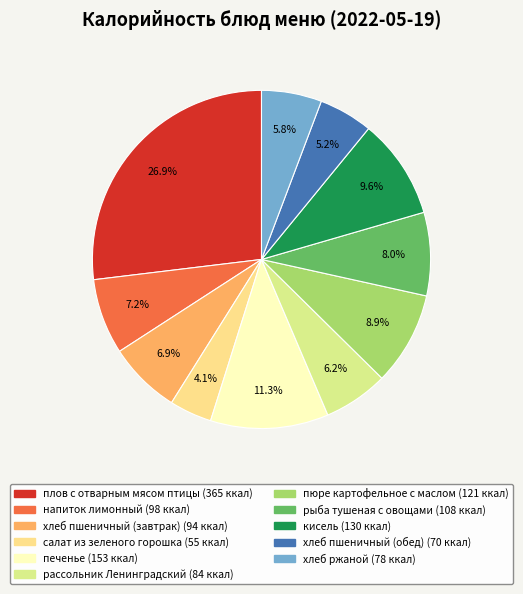

To the nearest percent, what is the combined percentage of пюре картофельное с маслом and рыба тушеная с овощами?

17%